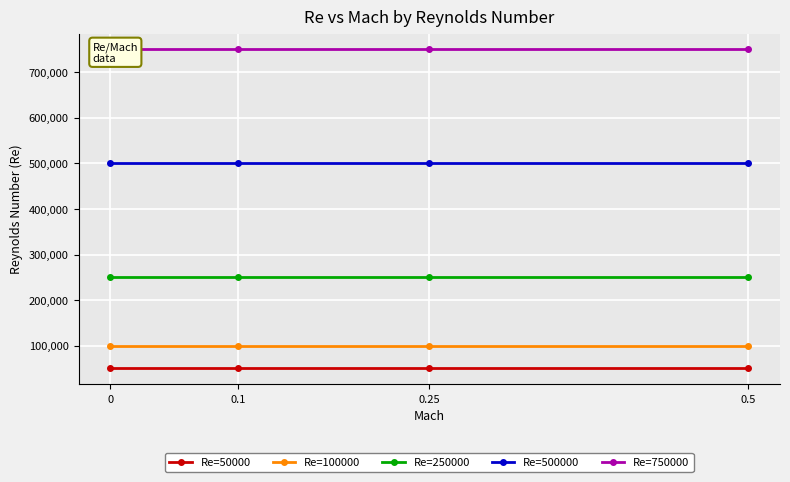

Between 0.5 and 0.25, which is larger?

0.5